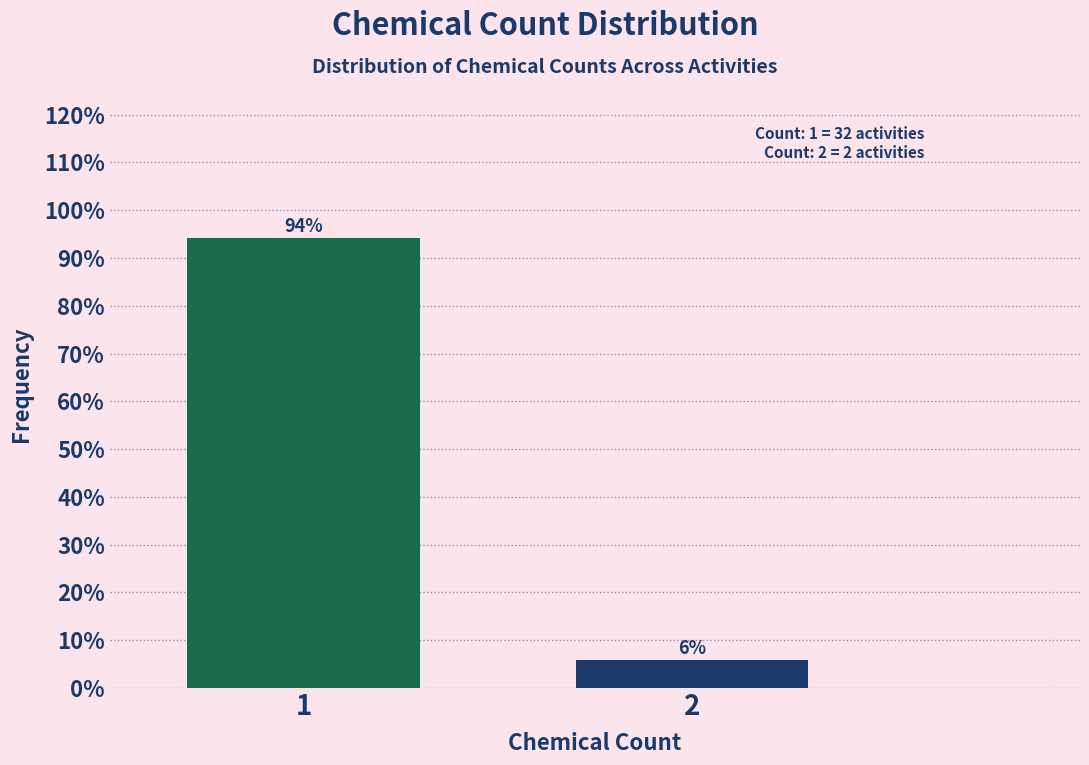

What is the value of the 1st bar from the left?

94.1